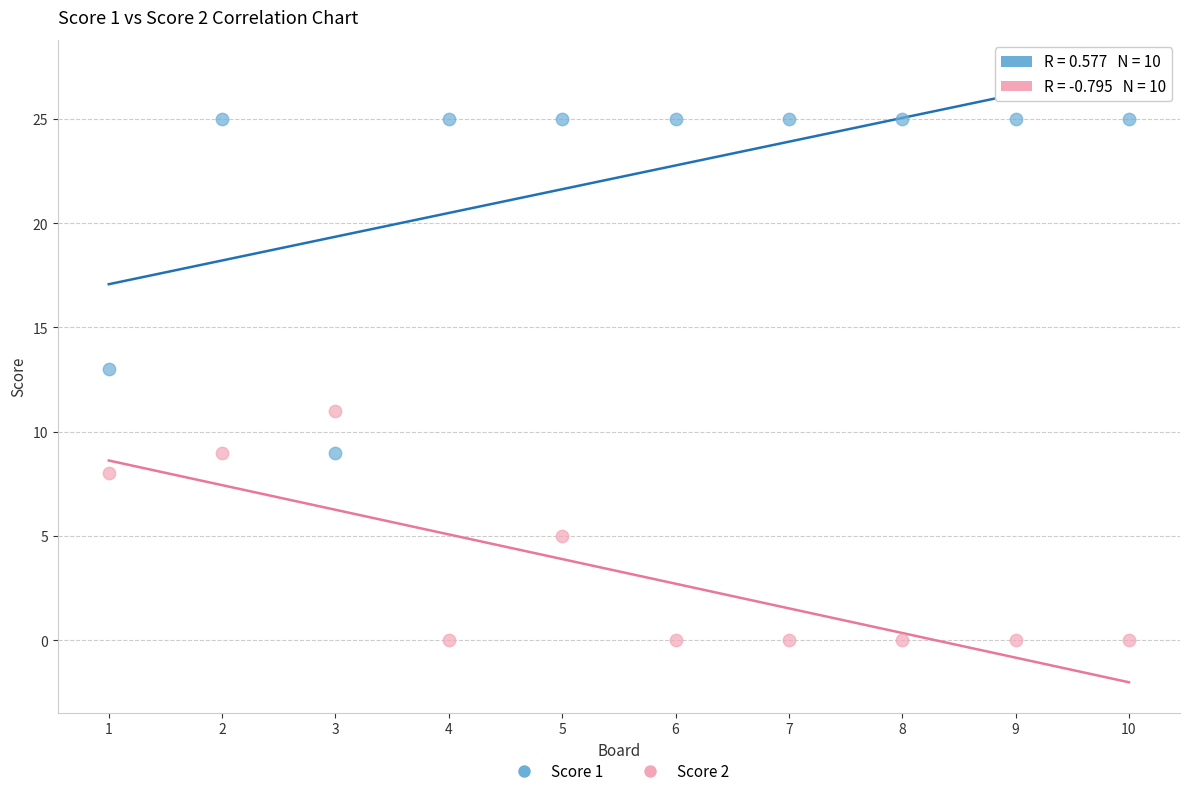

Which series has the largest Y range (max minus min)?

Score 1